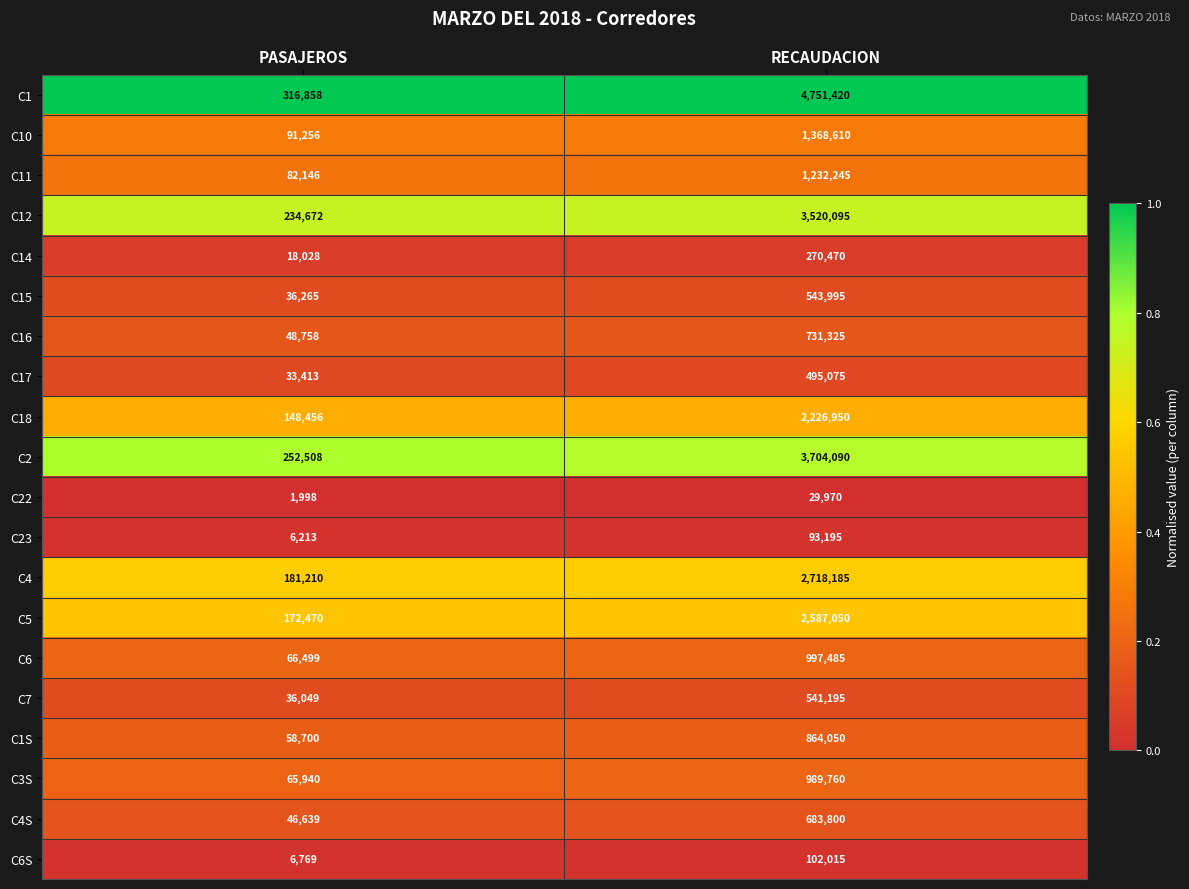

At which label is C10 closest to 729933?

PASAJEROS